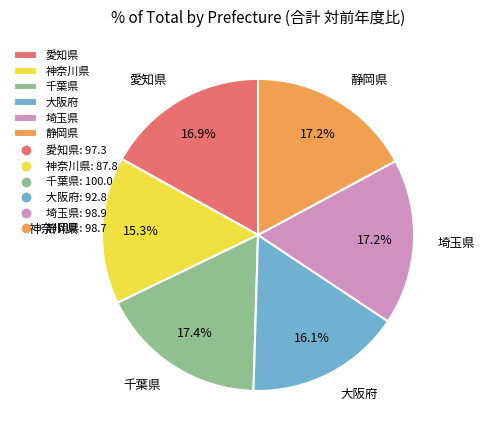

What is the ratio of the value at 愛知県 to the value at 埼玉県?

1.0